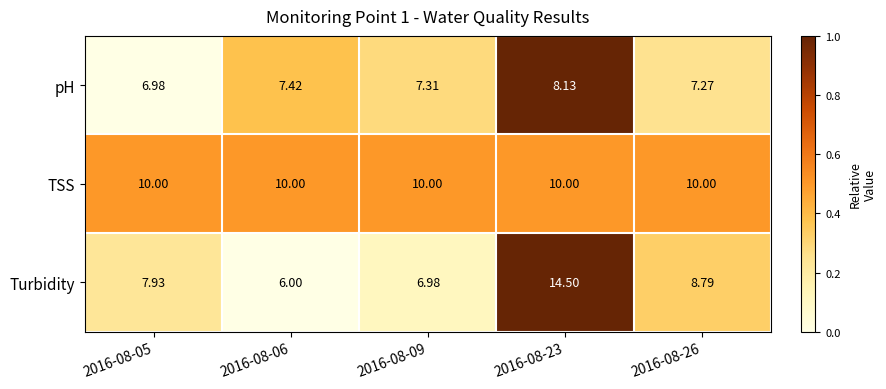

Rank the series by their maximum value, from highest to lowest.

Turbidity, TSS, pH